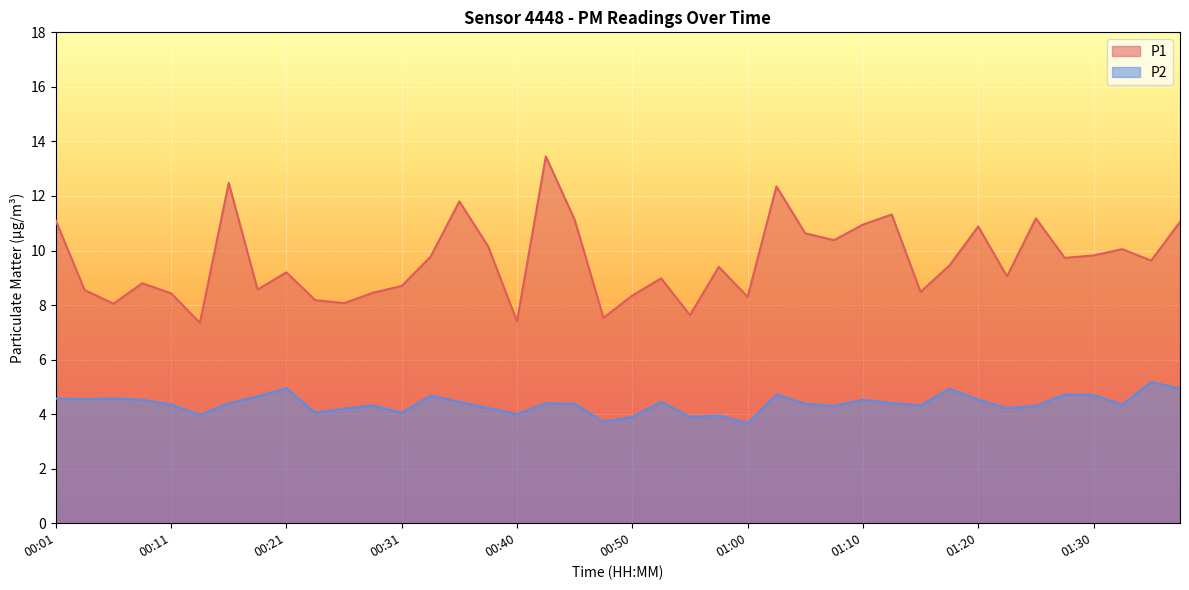

True or false: P1 and P2 intersect in this chart.

False